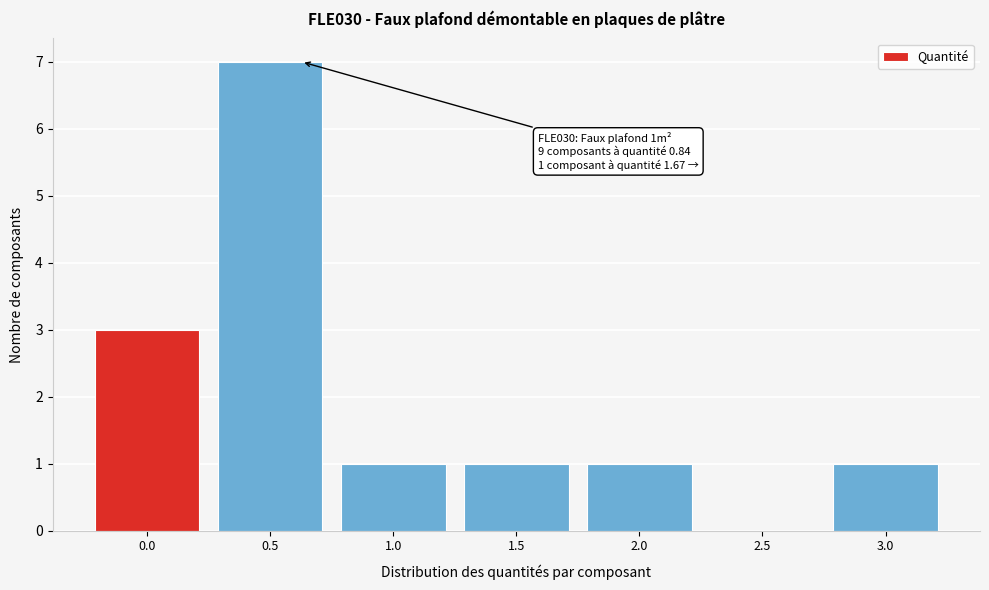

Reading right to left, list all the values displayed in this chart.

3.0=1	2.5=0	2.0=1	1.5=1	1.0=1	0.5=7	0.0=3